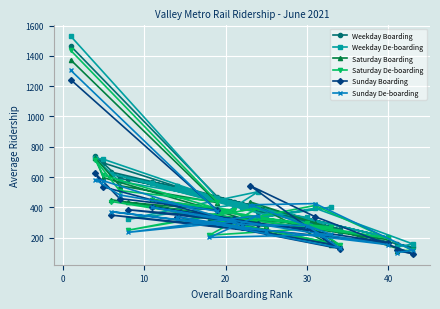

What is the value of the Weekday De-boarding point at the 6th from the left?

404.7